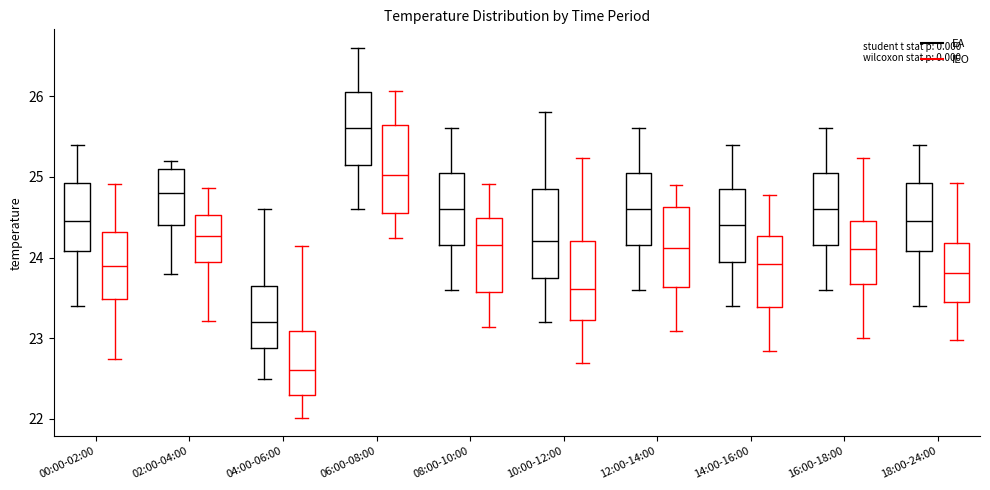

Where does the lower whisker of the box for 14:00-16:00 (EA) end on the y-axis? The values are not printed on the chart, so give them approximately, as read against the axis.

23.4